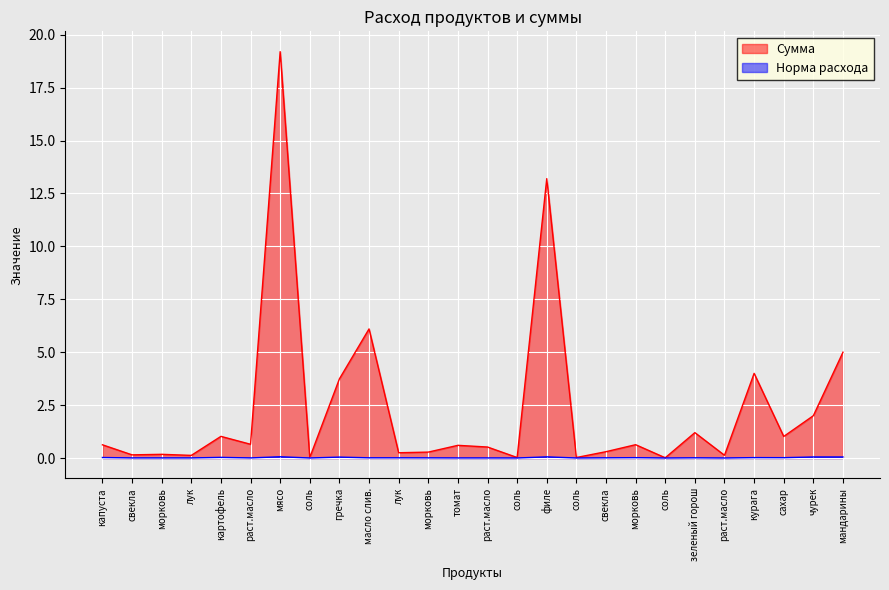

What is the spread (max minus min) of values at раст.масло?

0.6